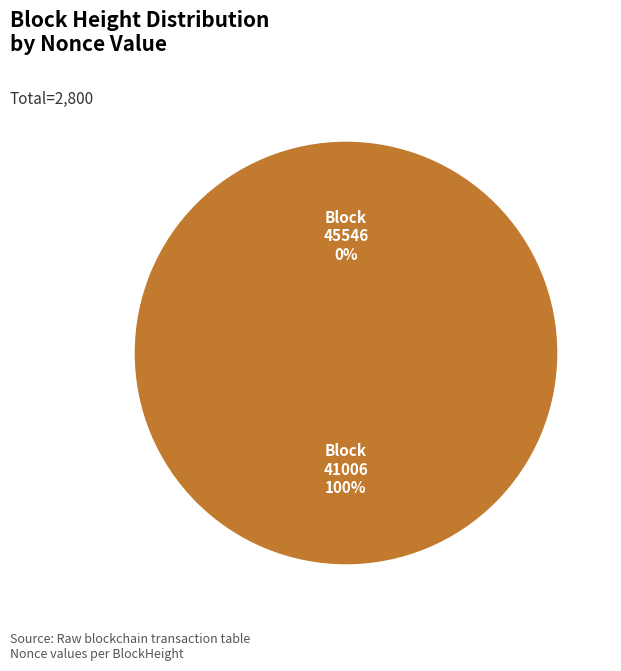

Rank the categories by value from highest to lowest.

41006, 45546